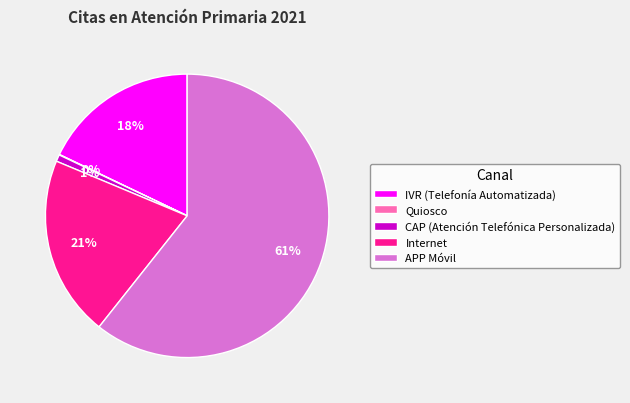

Which category has the biggest portion of the pie?

APP Móvil